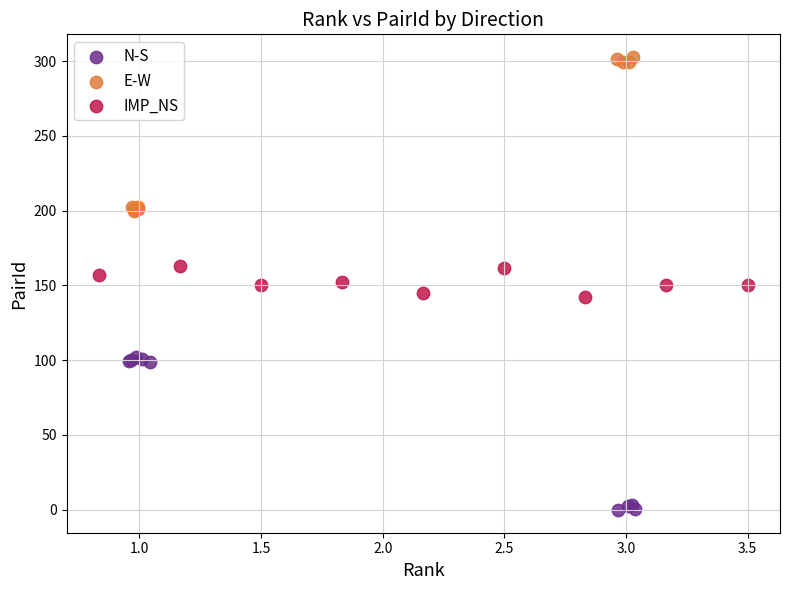

What are all the series names shown in the legend?

N-S, E-W, IMP_NS